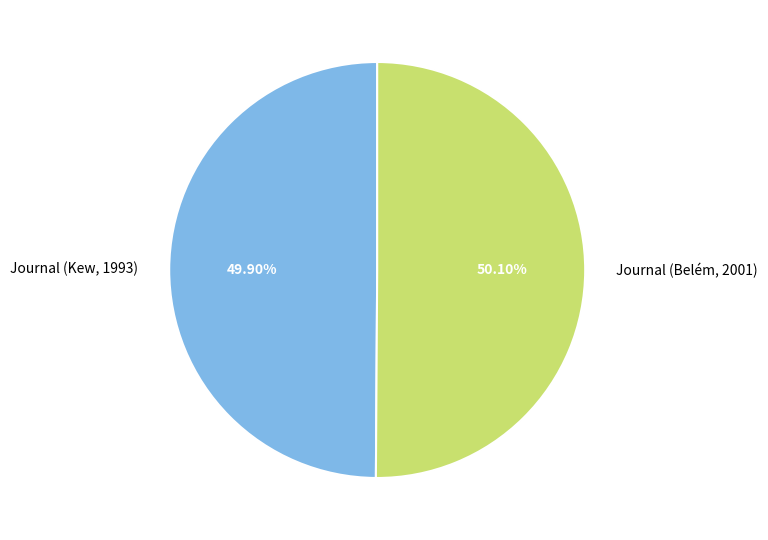

Is there any slice that represents more than half of the pie?

Yes